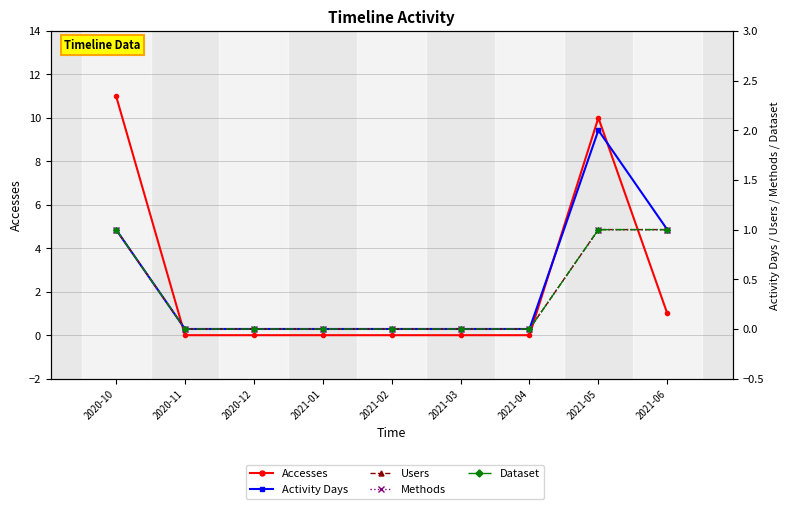

True or false: Accesses and Activity Days intersect in this chart.

False